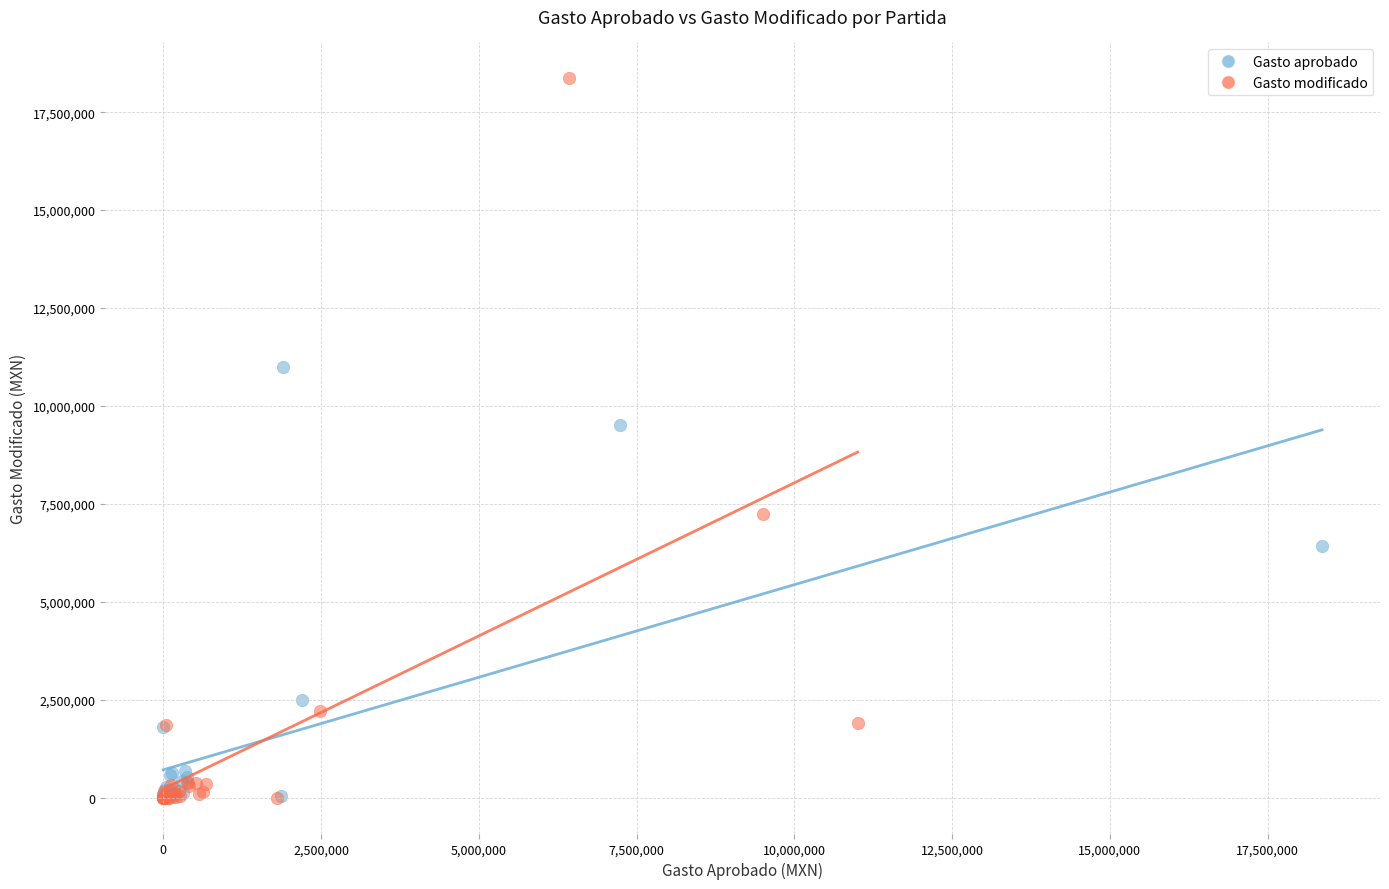

Which series has the largest Y range (max minus min)?

Gasto modificado